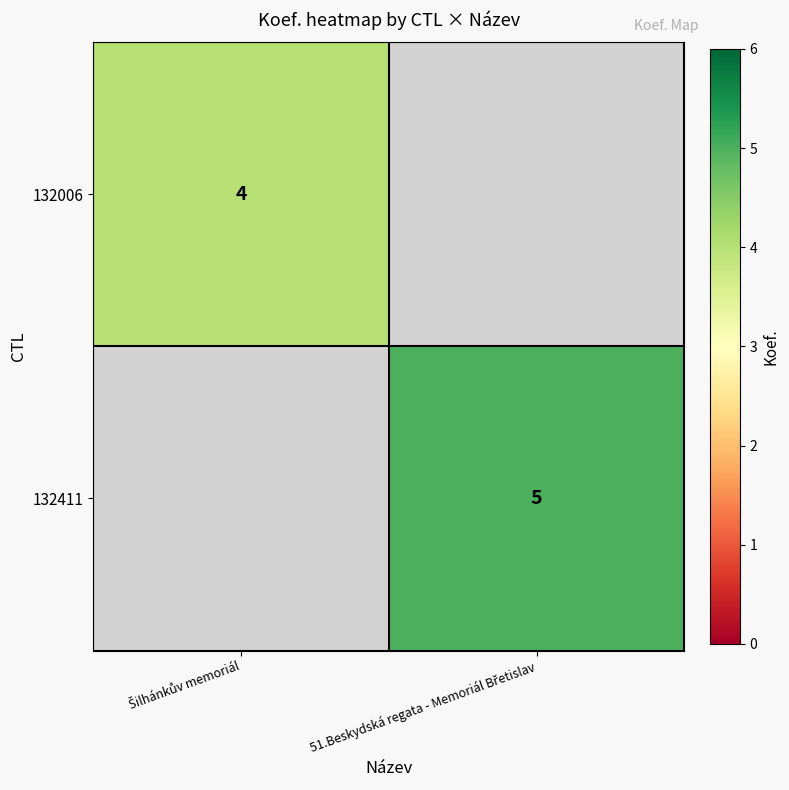

What is the smallest value displayed?

4.0